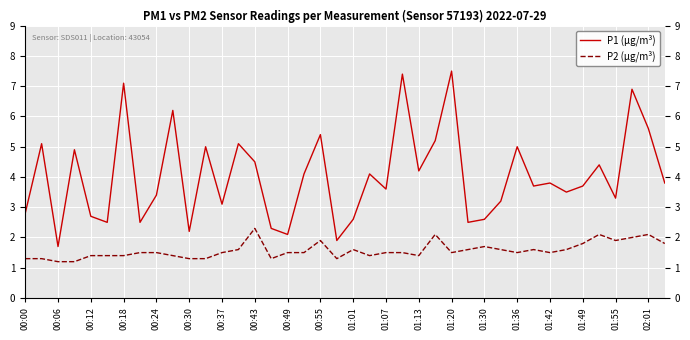

True or false: P2 (µg/m³) and P1 (µg/m³) cross at least once.

False